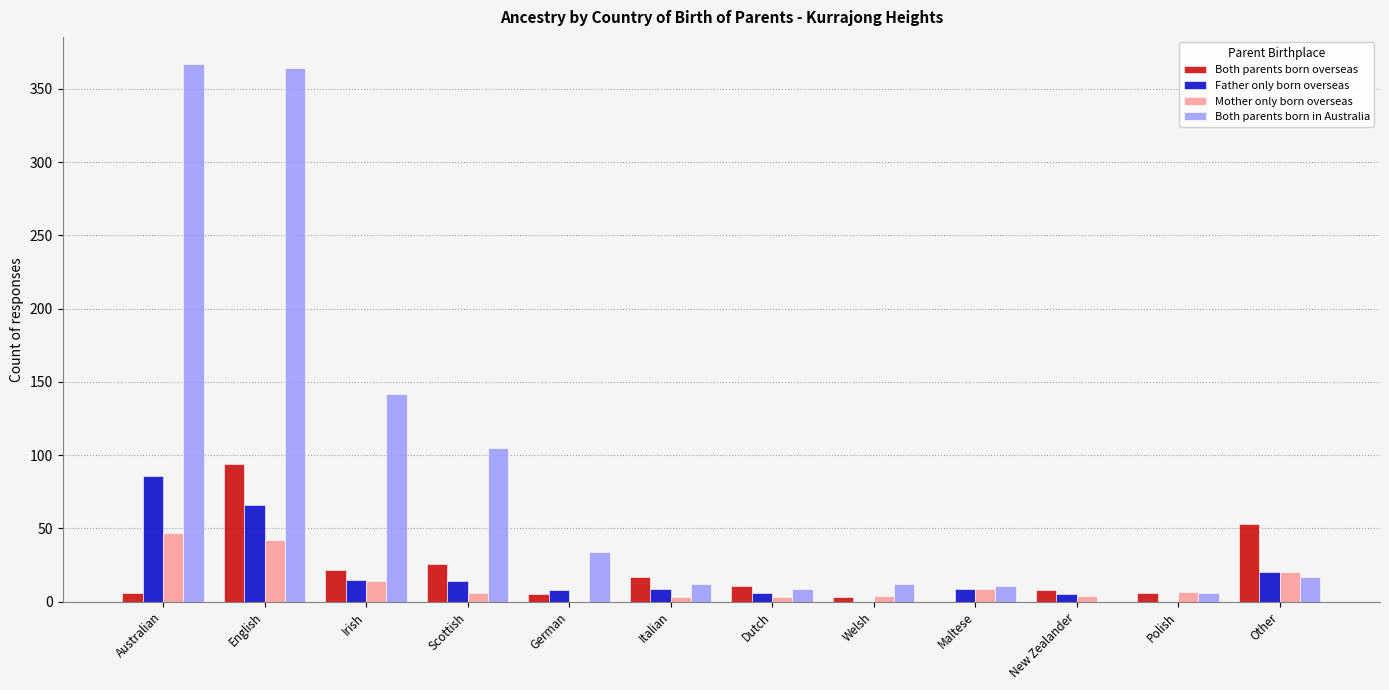

Is the value of Mother only born overseas at Irish greater than the value of Both parents born in Australia at Irish?

No